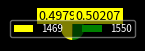

Approximately how many times larger is the value at 1469 compared to 1550?

1.0